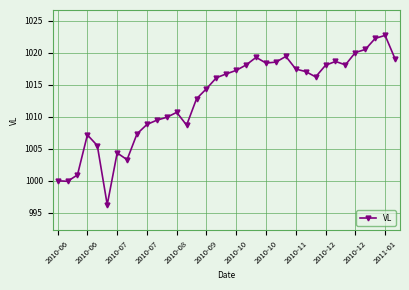

True or false: the data has more than 0 interior local peaks.

True